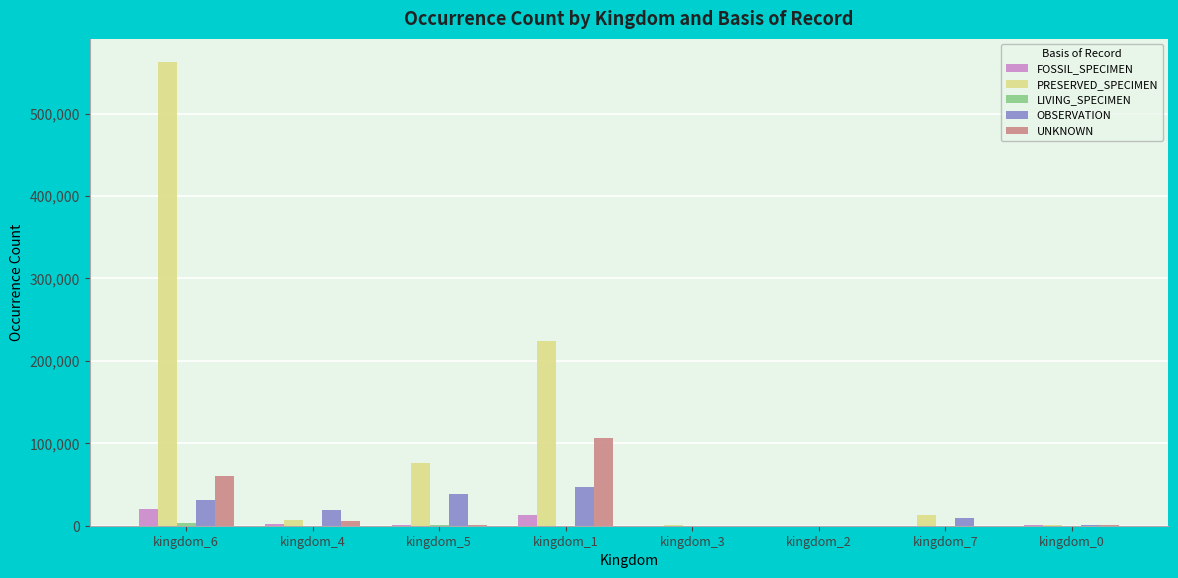

Which series has the largest total across all categories?

PRESERVED_SPECIMEN